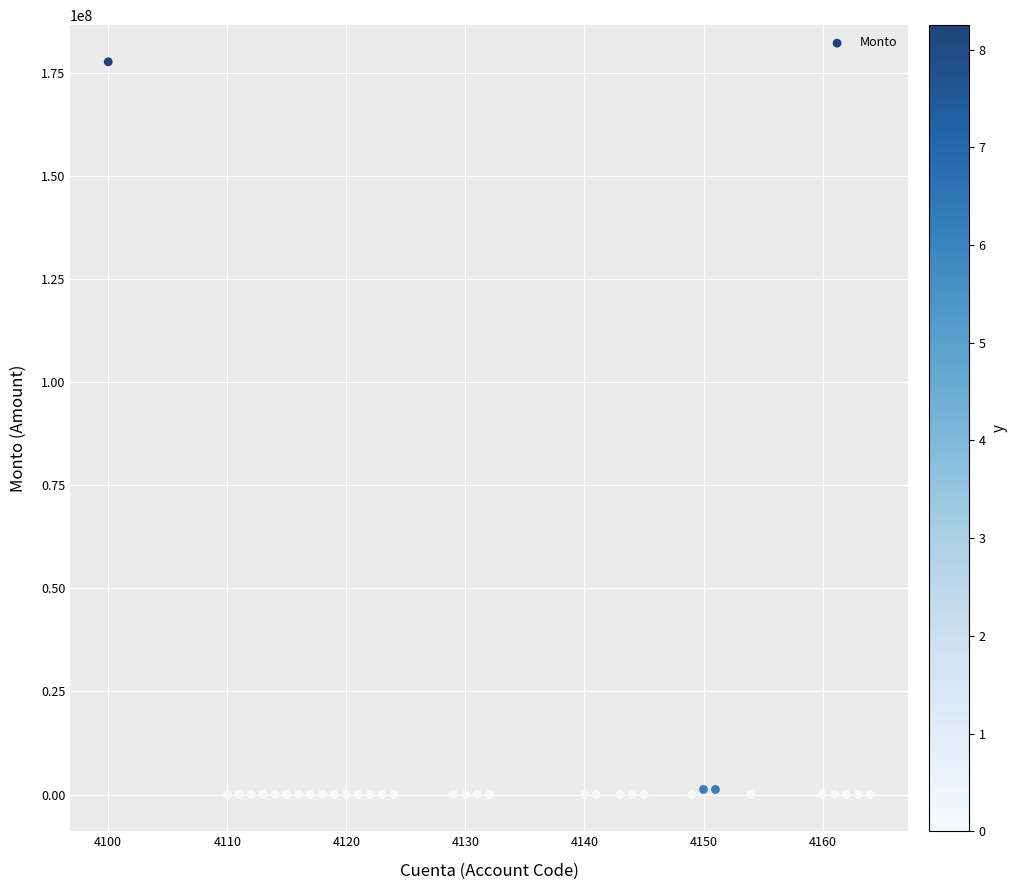

What is the range of X values (max minus min)?

64.0